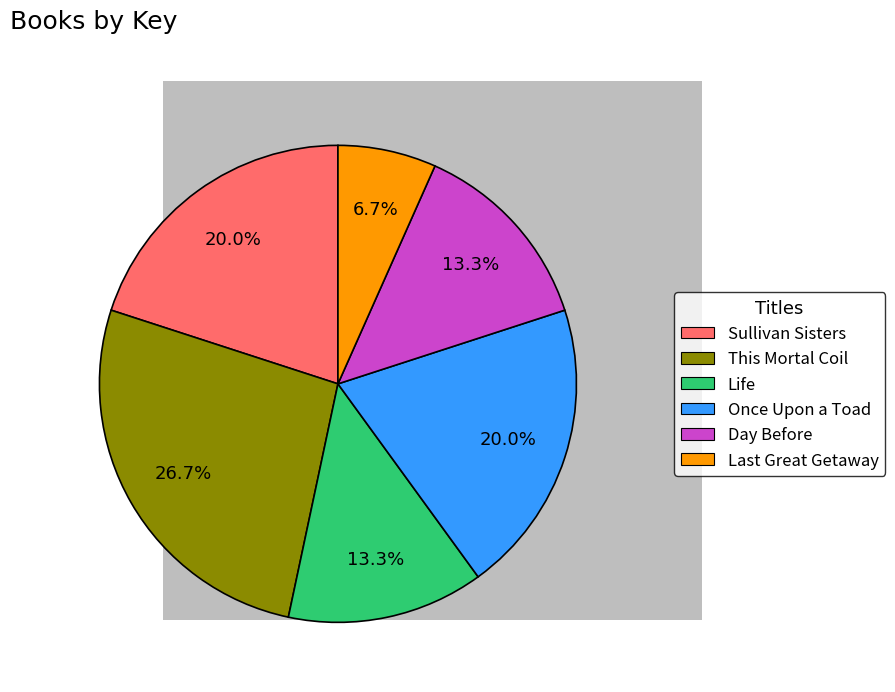

How many slices are in this pie chart?

6